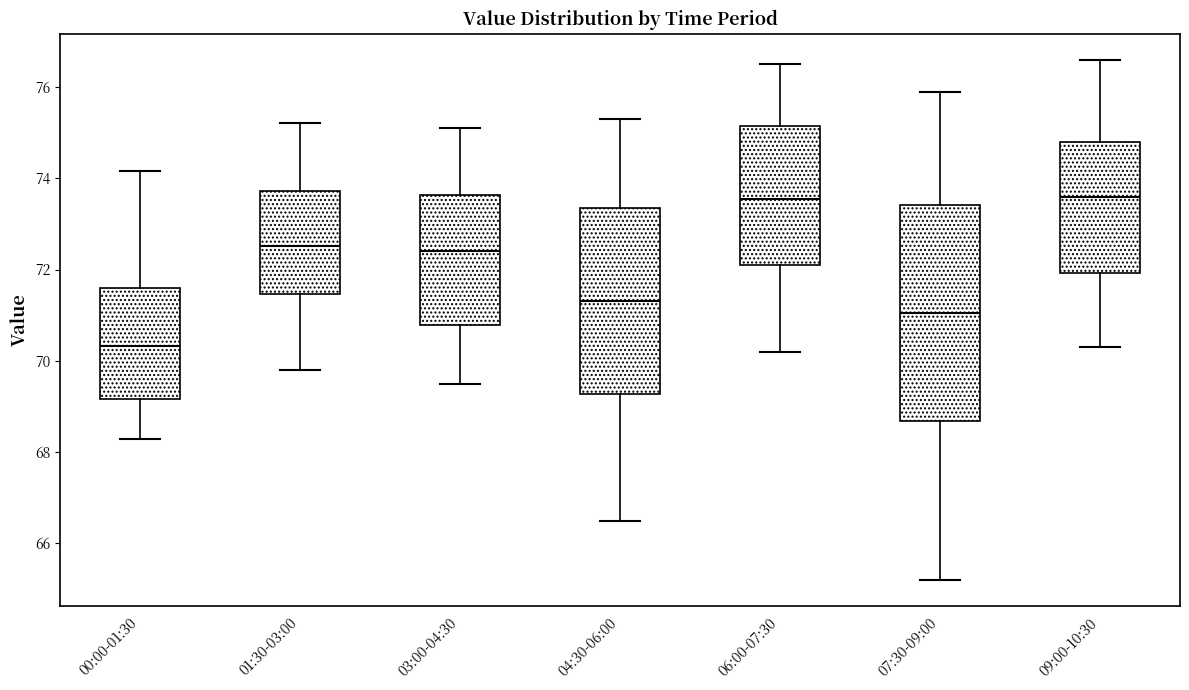

Which box's median line is the lowest?

00:00-01:30